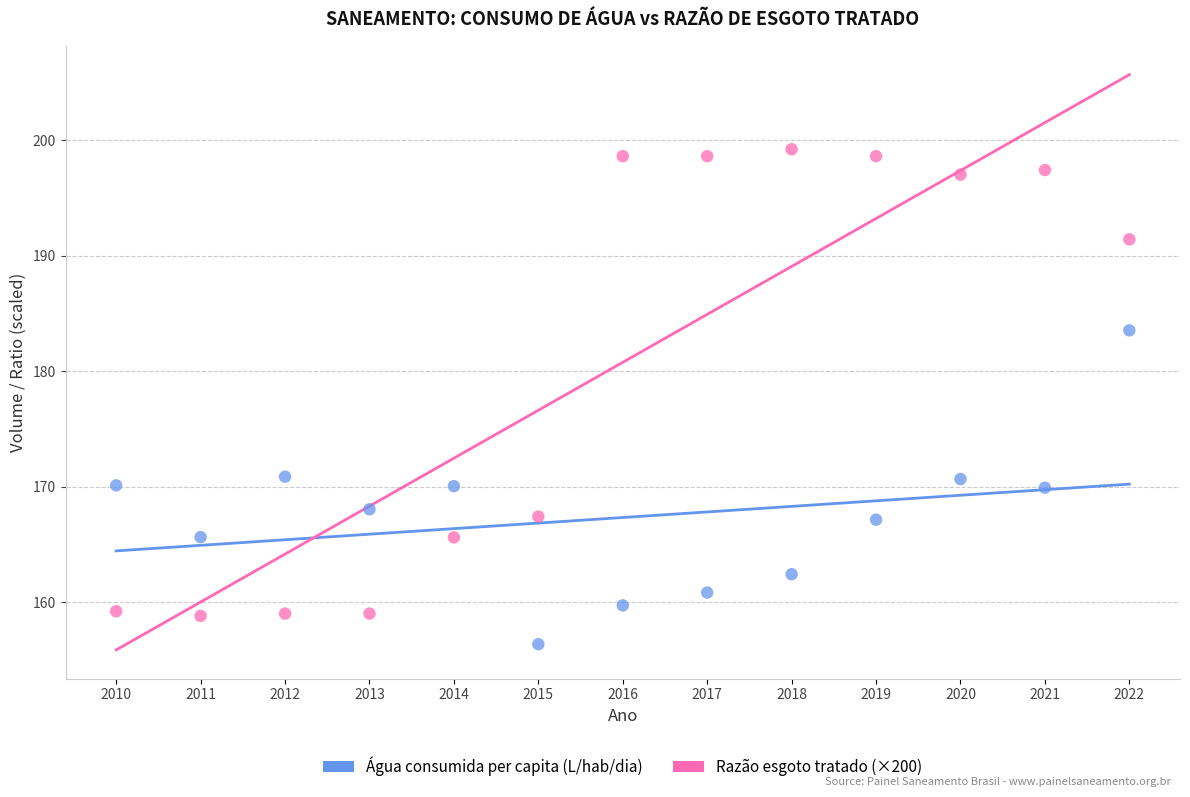

Which series reaches the minimum Y coordinate?

Água consumida per capita (L/hab/dia)